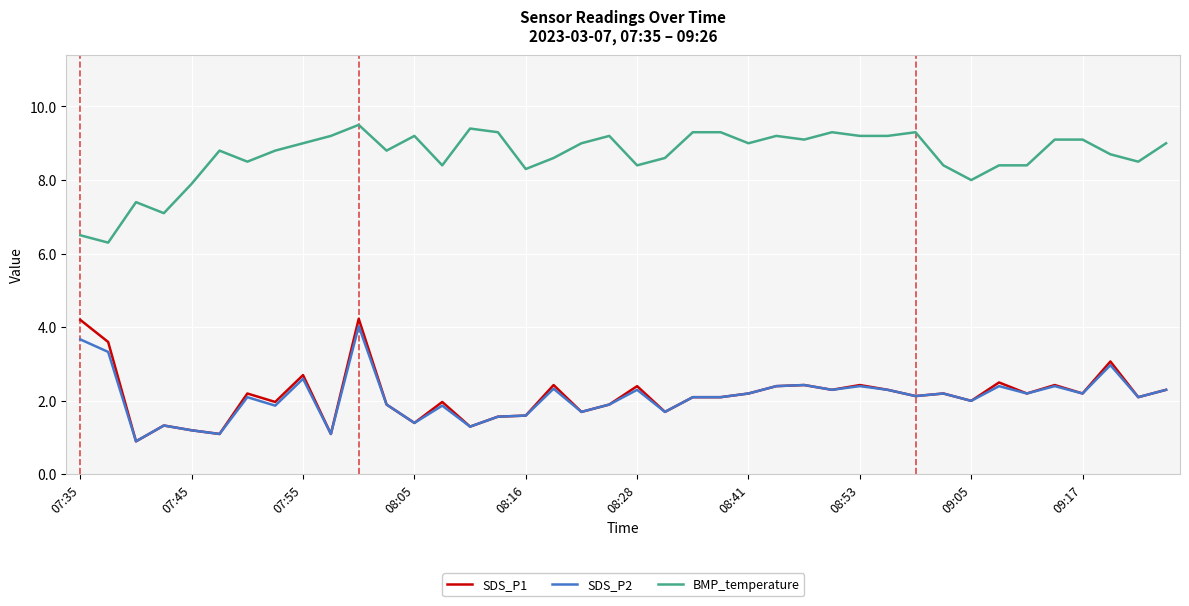

Which series has the largest total across all categories?

BMP_temperature